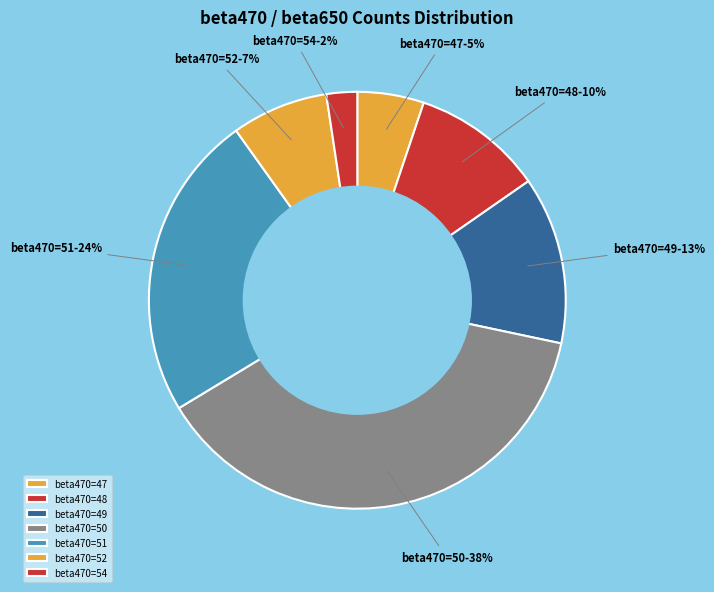

To the nearest percent, what portion does beta470=52 represent?

7%